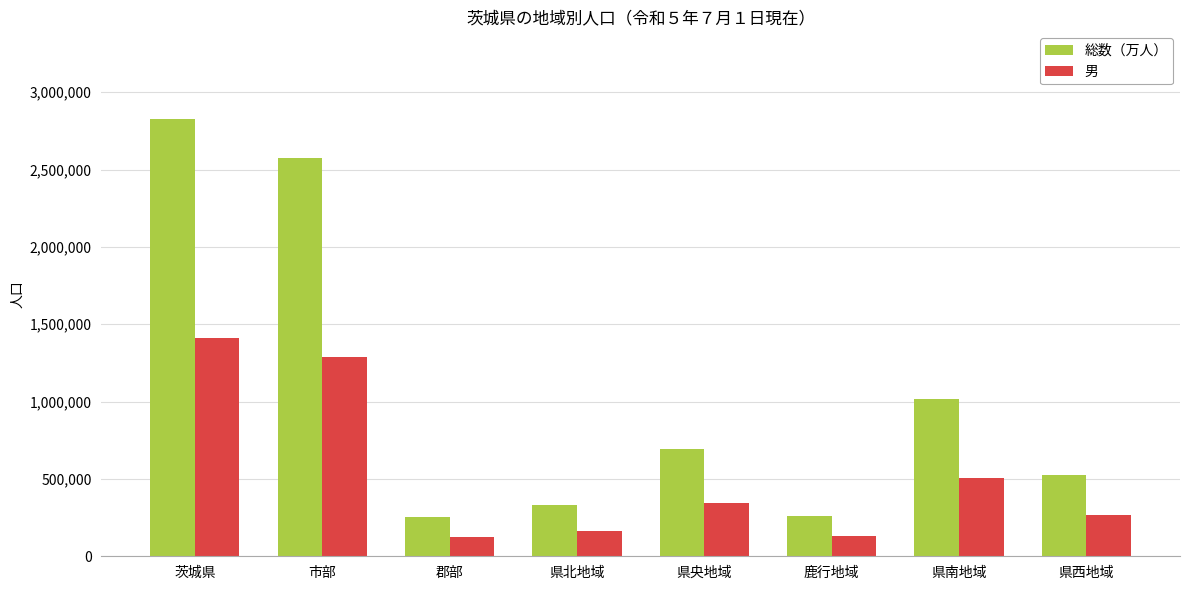

What is the minimum value for 男?

127183